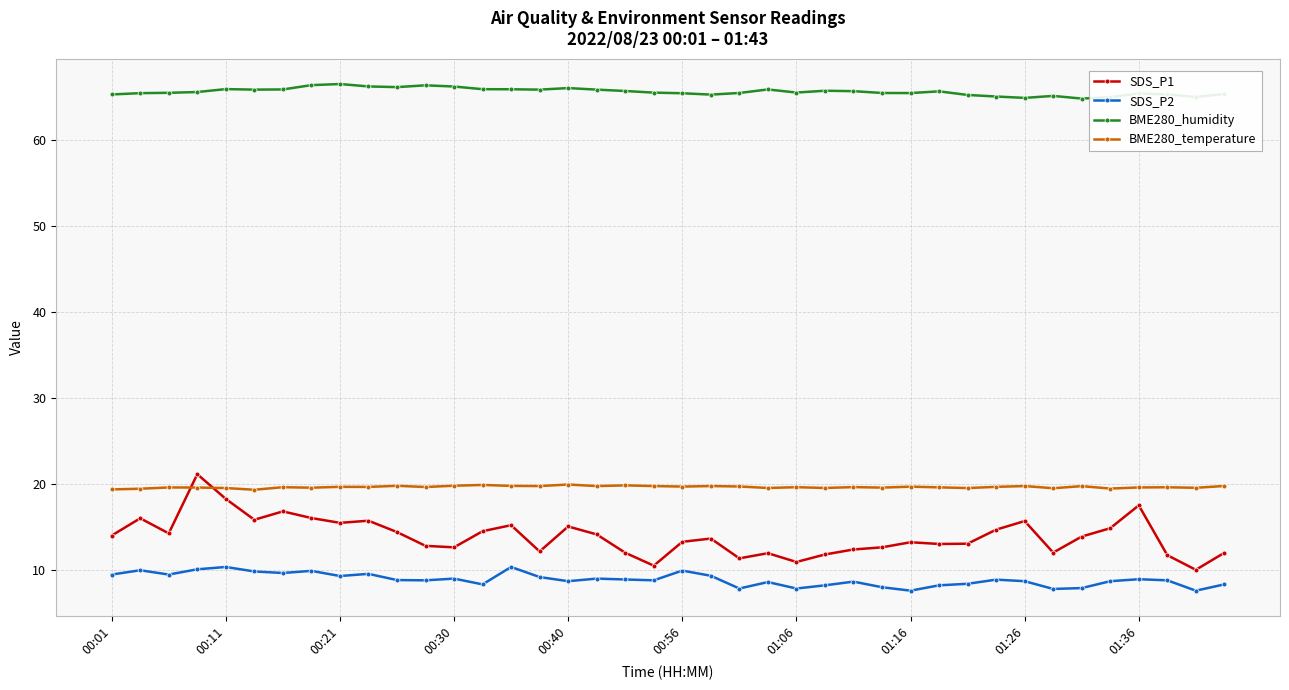

What is the sum of all BME280_humidity values?

2622.5